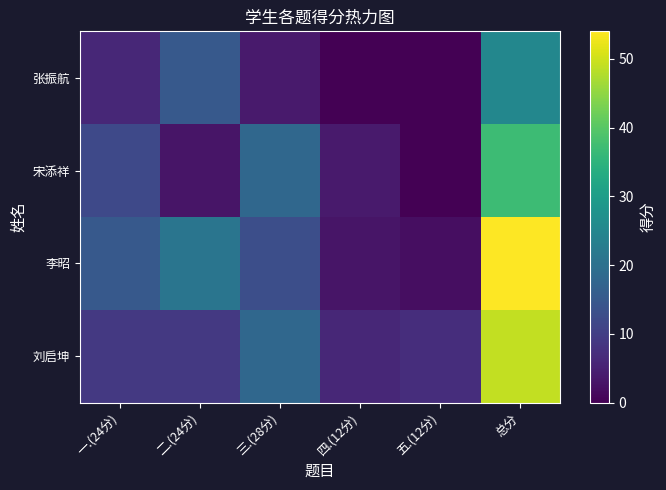

Which series has the widest spread of values?

李昭